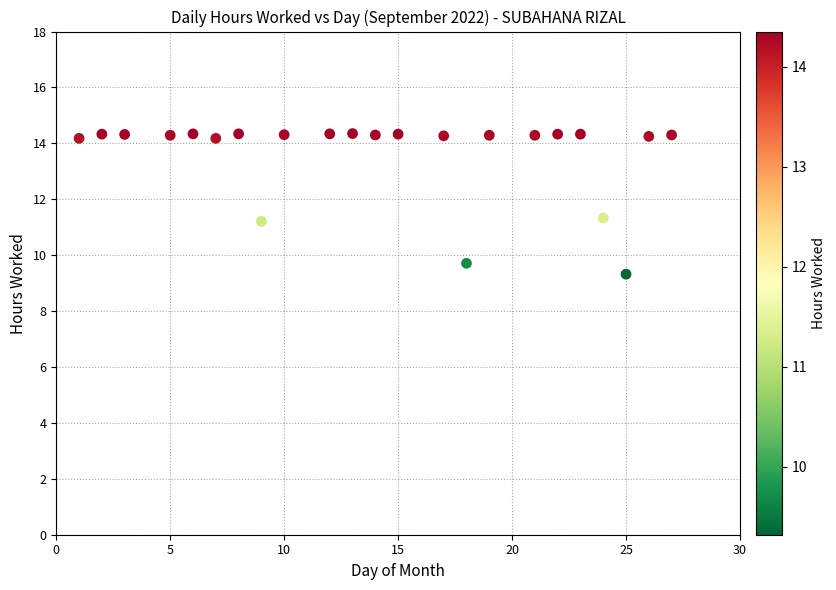

What is the range of X values (max minus min)?

26.0